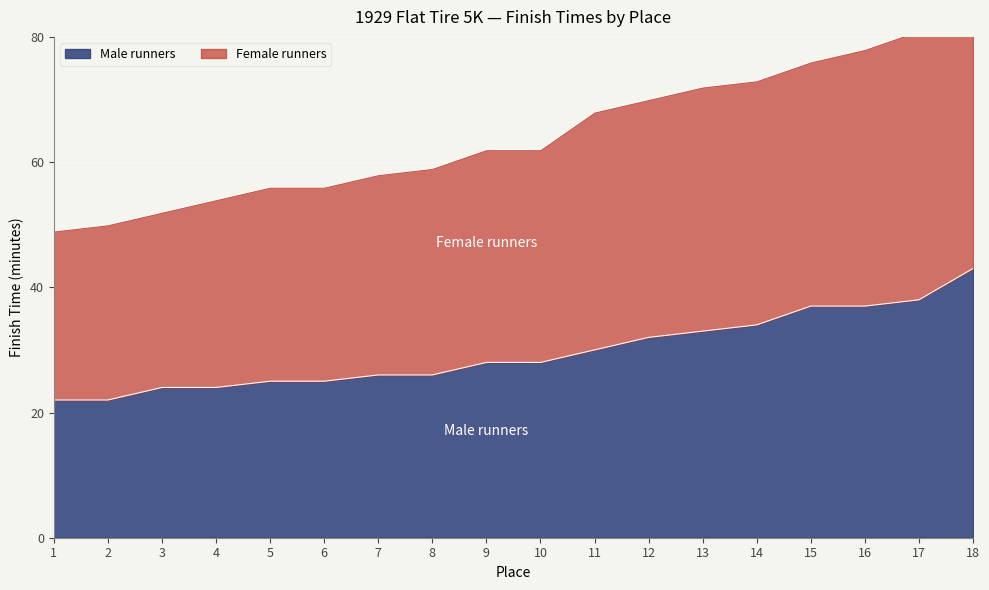

What is the difference between the maximum and minimum values in the Male runners series?

21